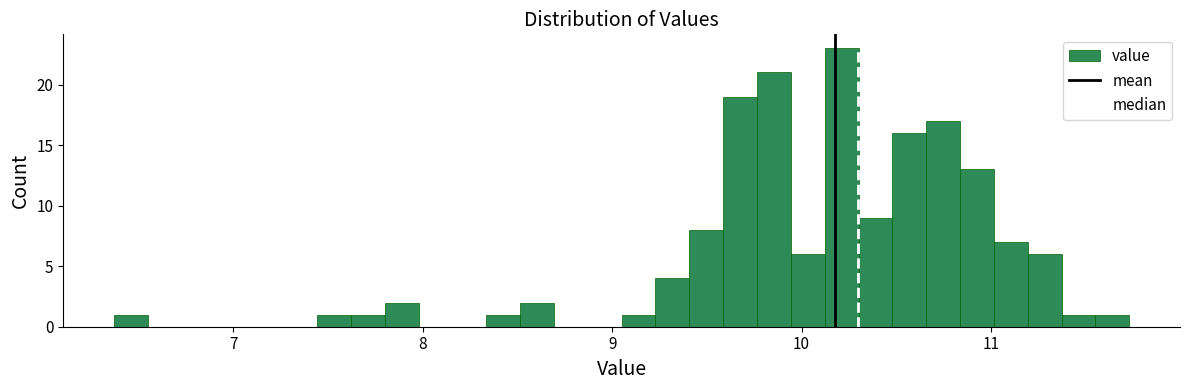

Read against the x-axis, roughly where is the centre of the tallest bar?

10.2